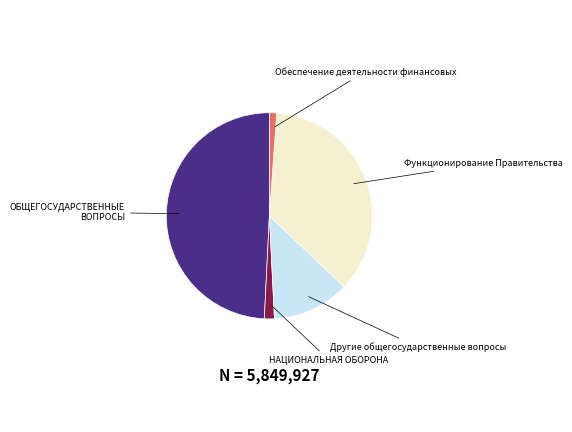

Does any single category account for the majority?

No